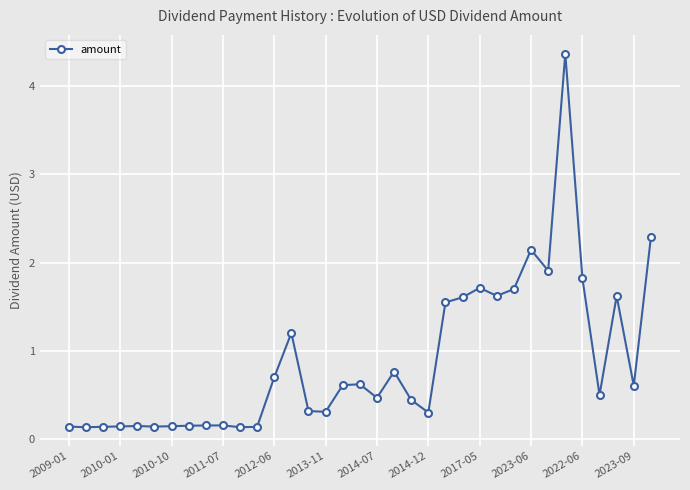

What is the maximum value shown in the chart?

4.4